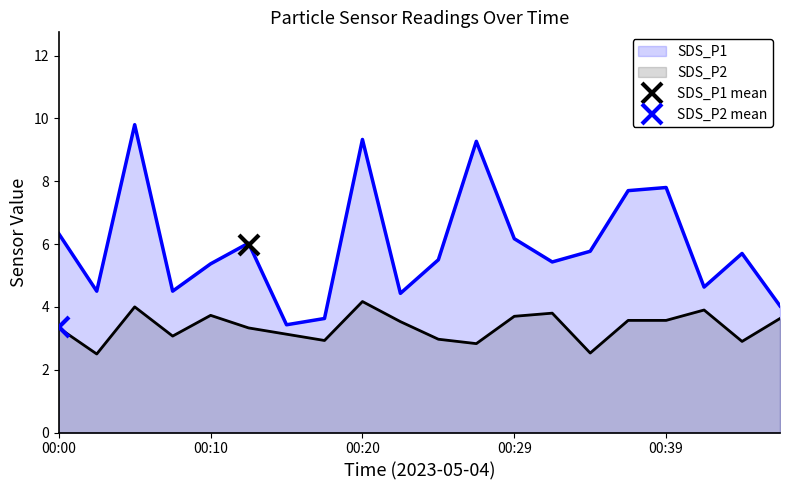

Reading left to right, list all the values displayed in this chart.

SDS_P1: 00:00=6.3	00:03=4.5	00:05=9.8	00:08=4.5	00:10=5.4	00:12=6.0	00:15=3.4	00:17=3.6	00:20=9.3	00:22=4.4	00:25=5.5	00:27=9.3	00:29=6.2	00:32=5.4	00:34=5.8	00:37=7.7	00:39=7.8	00:42=4.6	00:44=5.7	00:46=4.0
SDS_P2: 00:00=3.3	00:03=2.5	00:05=4.0	00:08=3.1	00:10=3.7	00:12=3.3	00:15=3.1	00:17=2.9	00:20=4.2	00:22=3.5	00:25=3.0	00:27=2.8	00:29=3.7	00:32=3.8	00:34=2.5	00:37=3.6	00:39=3.6	00:42=3.9	00:44=2.9	00:46=3.6